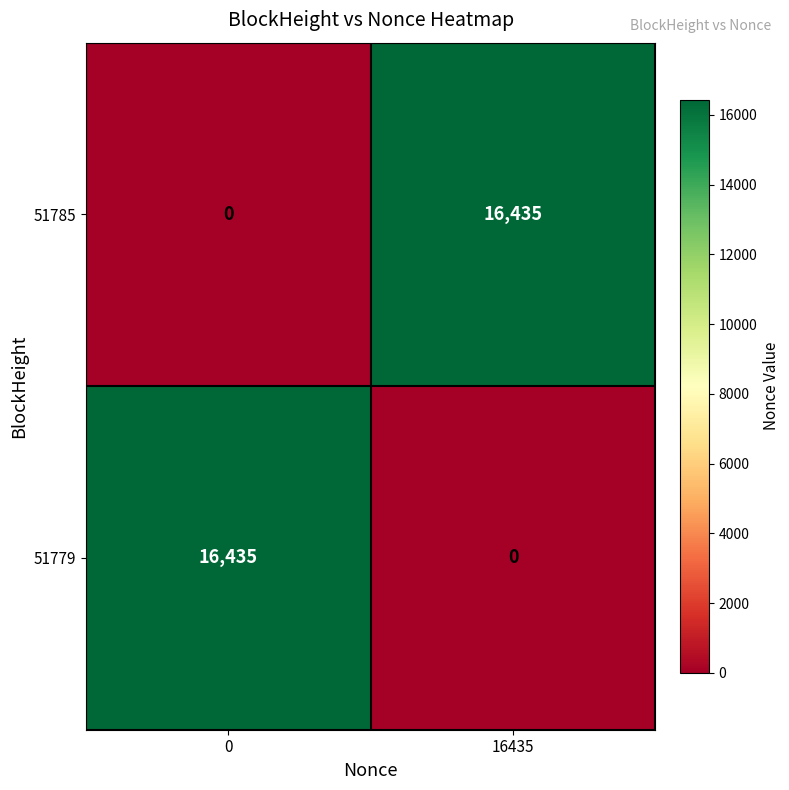

What is the greatest value displayed?

16435